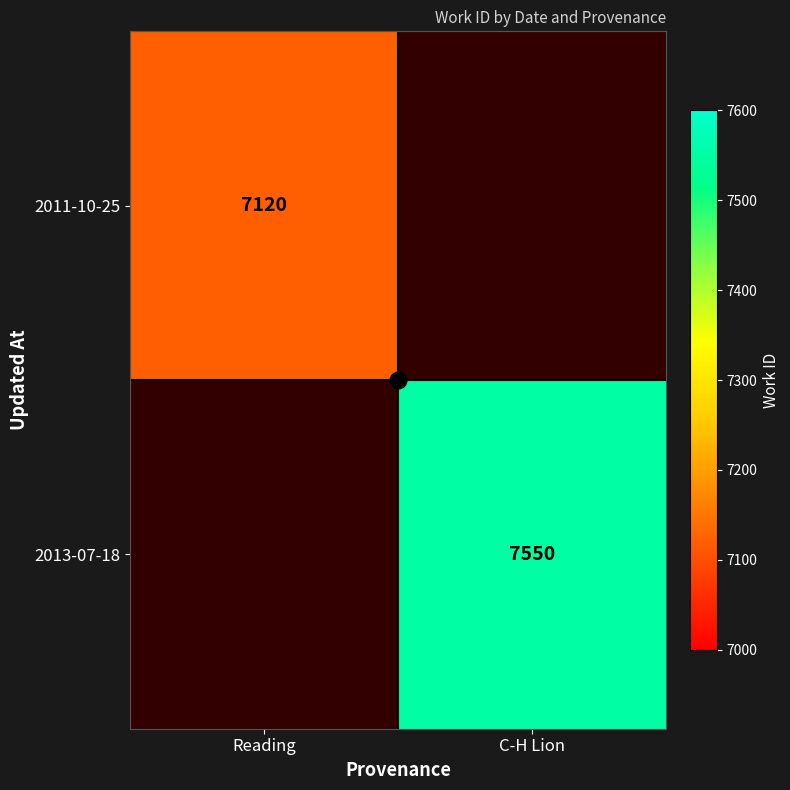

How many data points does each series have?

2